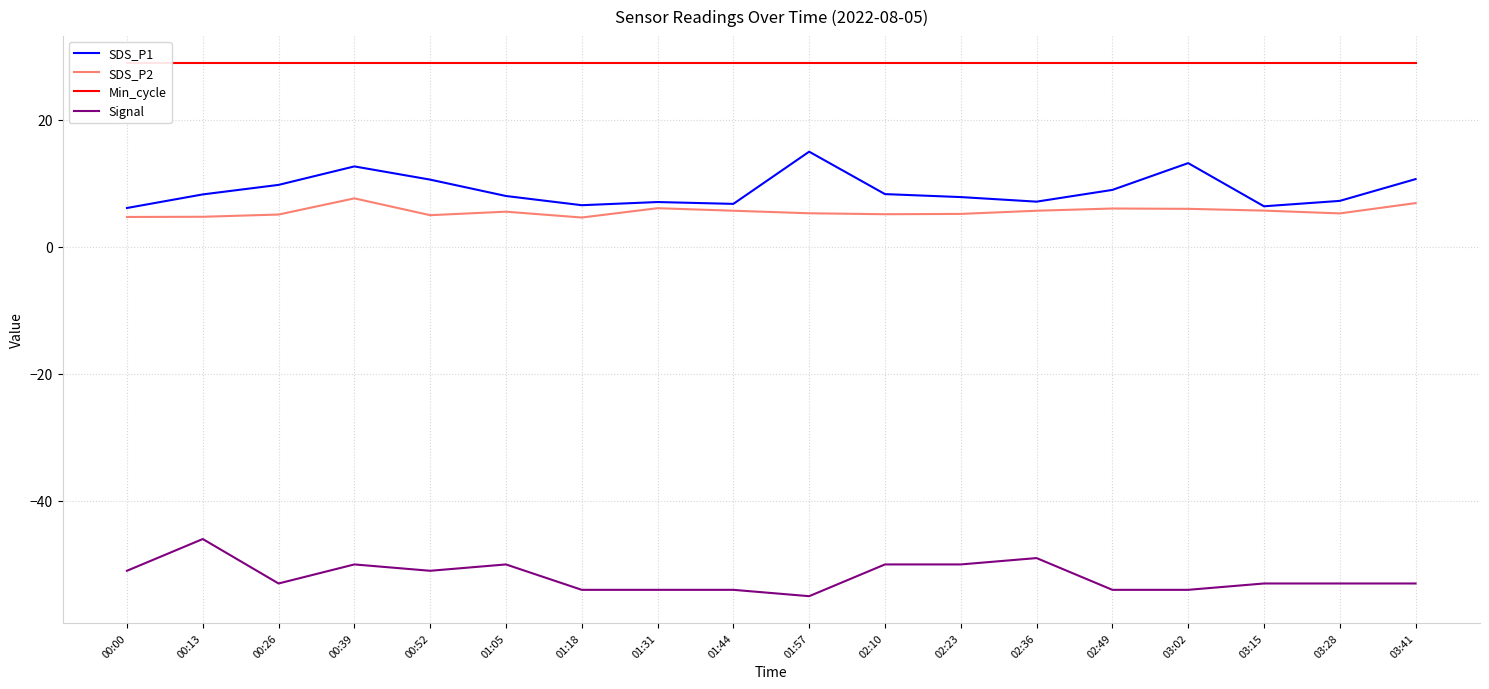

What is the difference between the SDS_P2 values at 02:36 and 01:57?

0.4